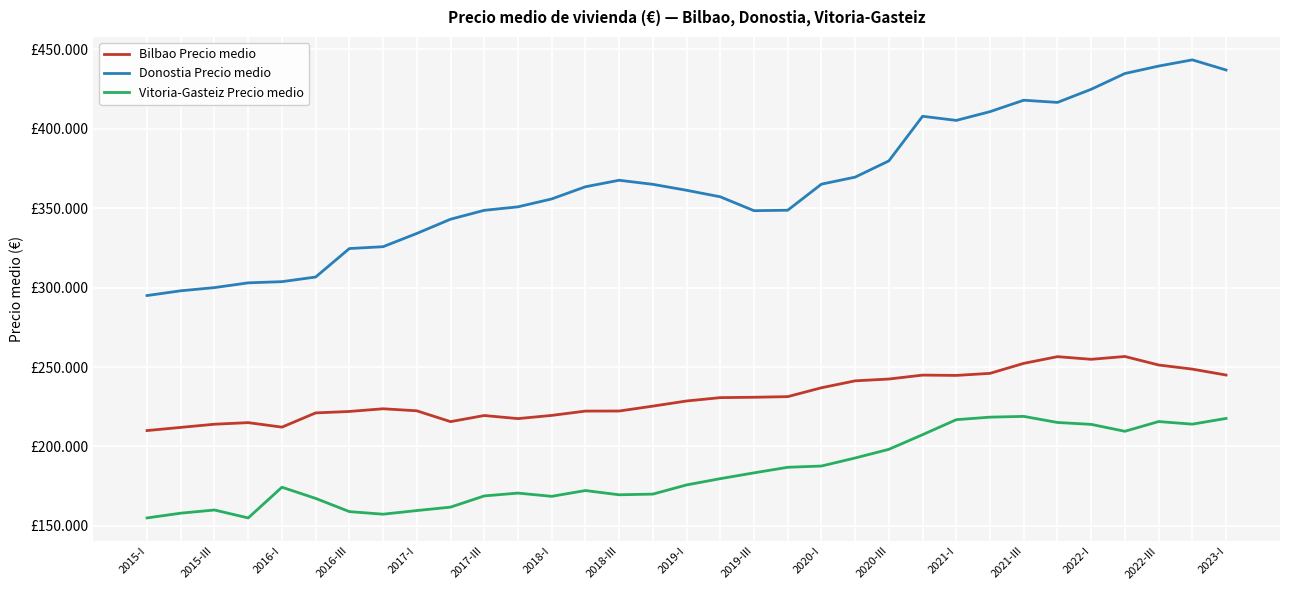

List the series in order of their overall mean, highest first.

Donostia Precio medio, Bilbao Precio medio, Vitoria-Gasteiz Precio medio